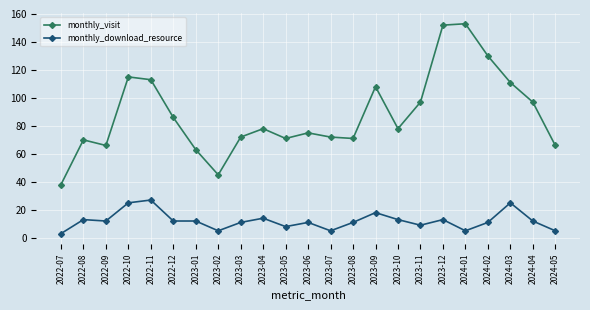

Which series has the widest spread of values?

monthly_visit